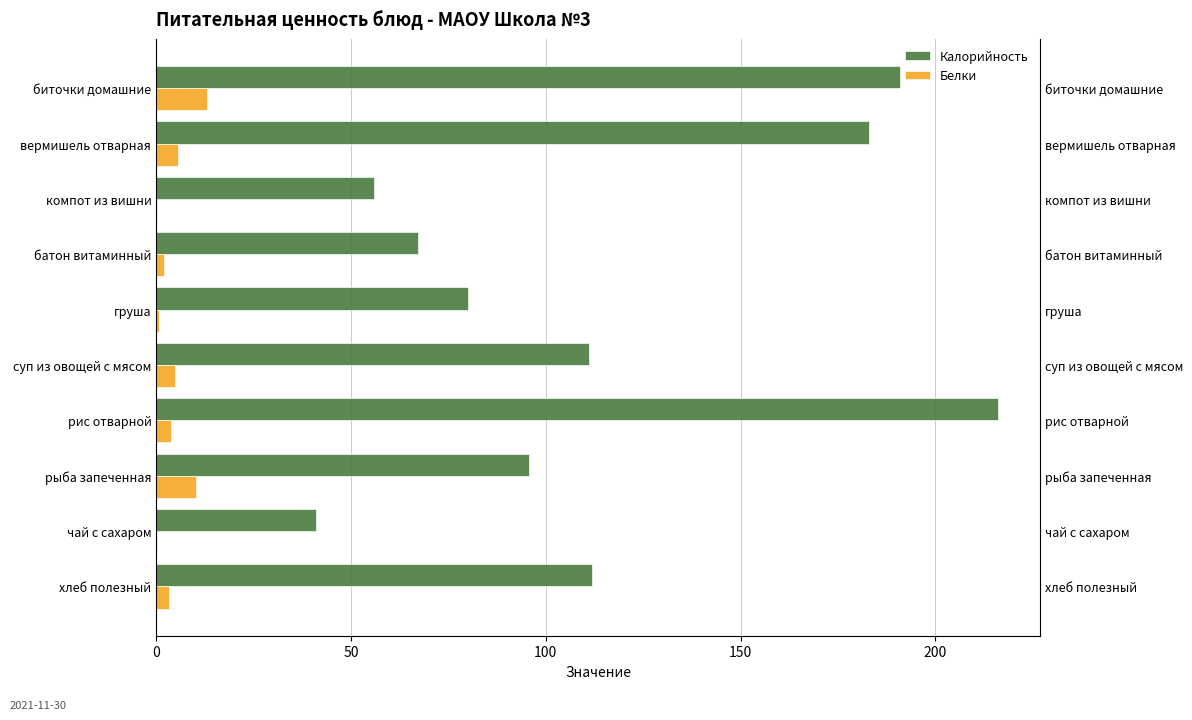

Which category has the highest value in the Калорийность series?

рис отварной